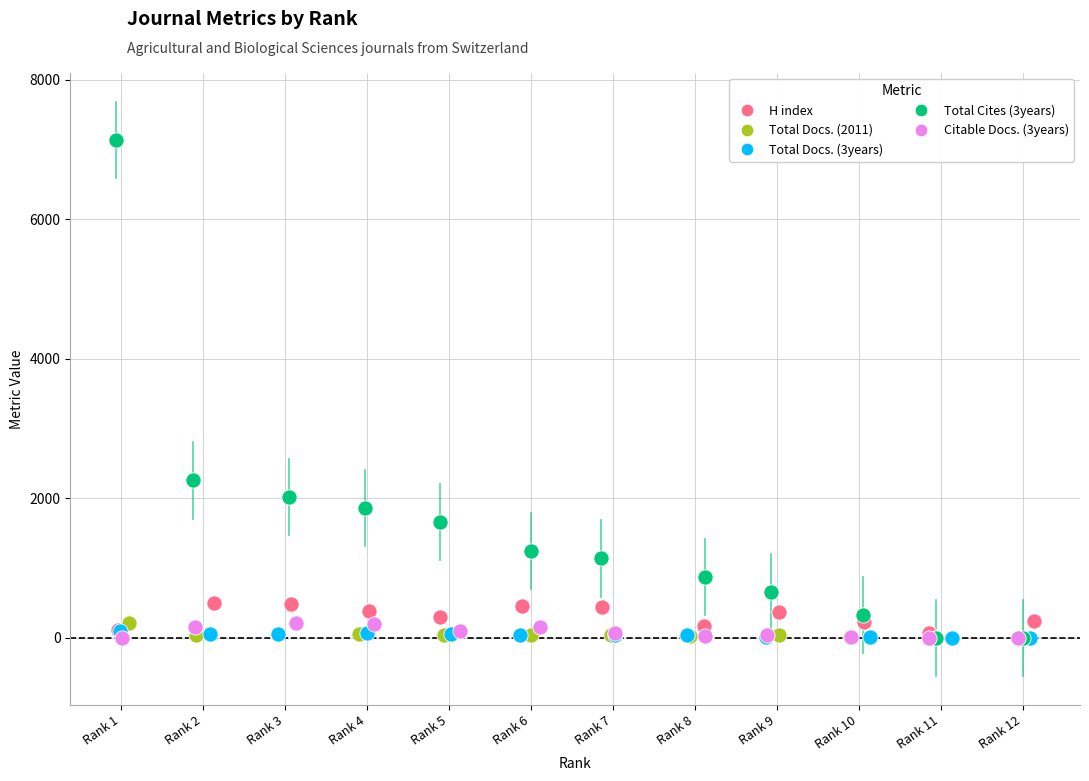

Which series contains the highest Y value?

Total Cites (3years)